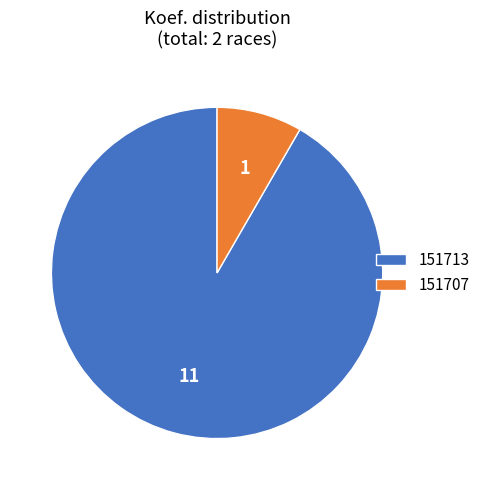

Count the number of slices in the pie.

2